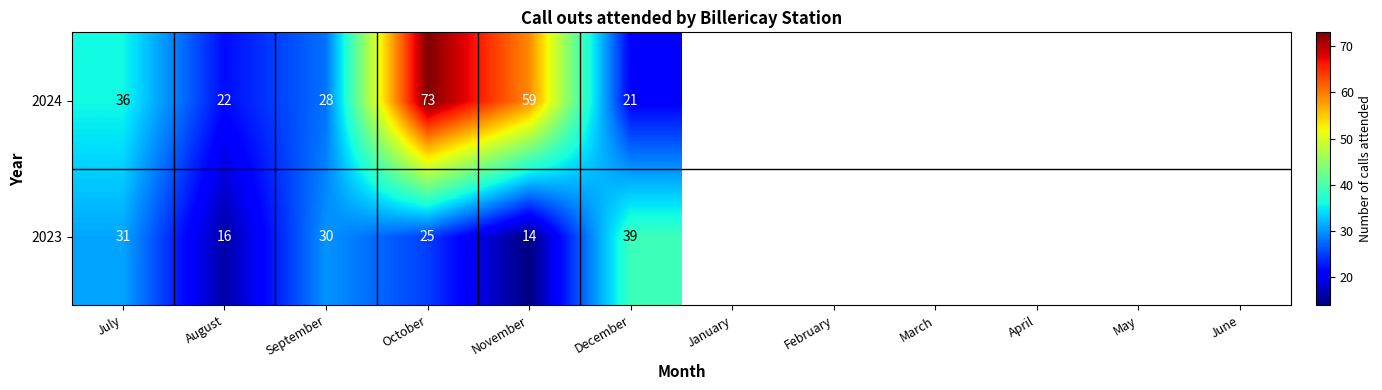

What is the sum of all 2023 values?

155